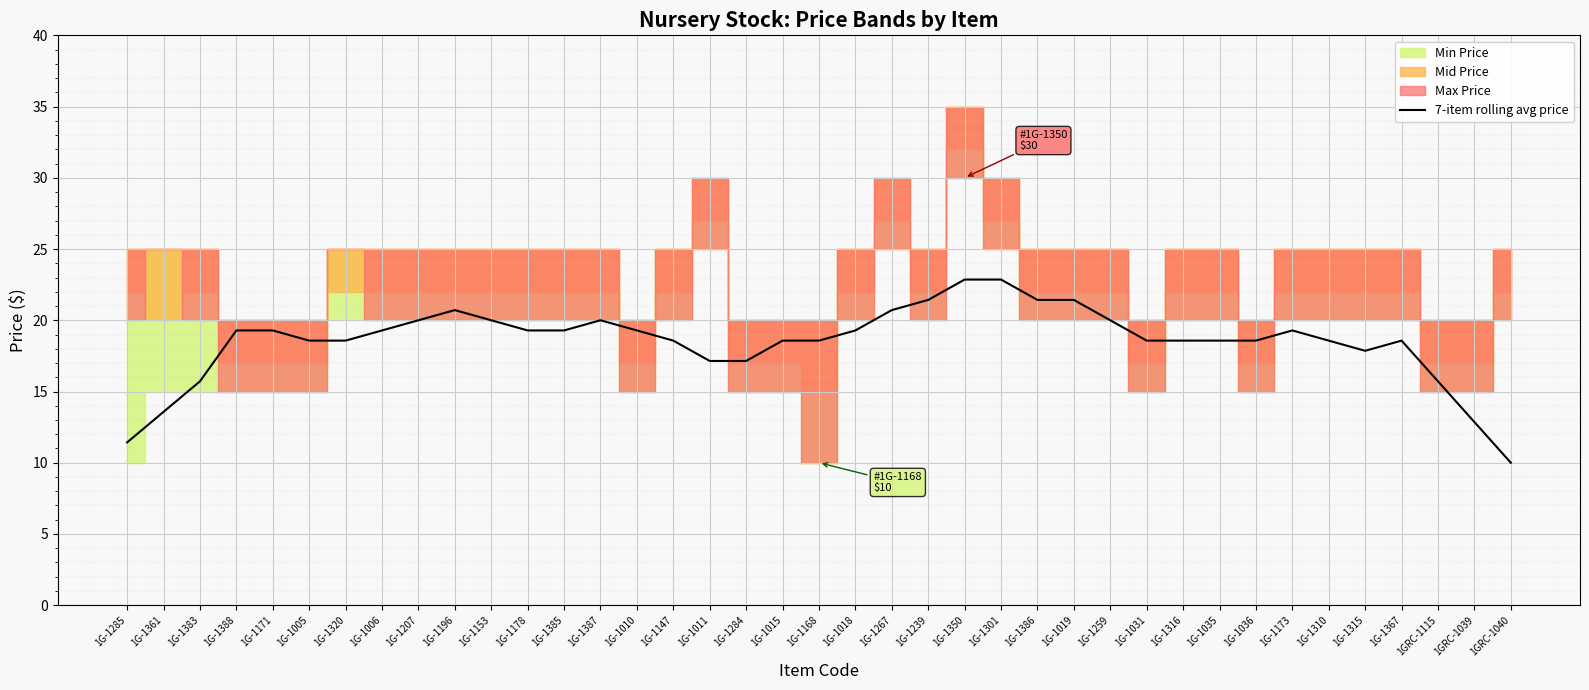

Does the chart display data point markers on the line(s)?

No